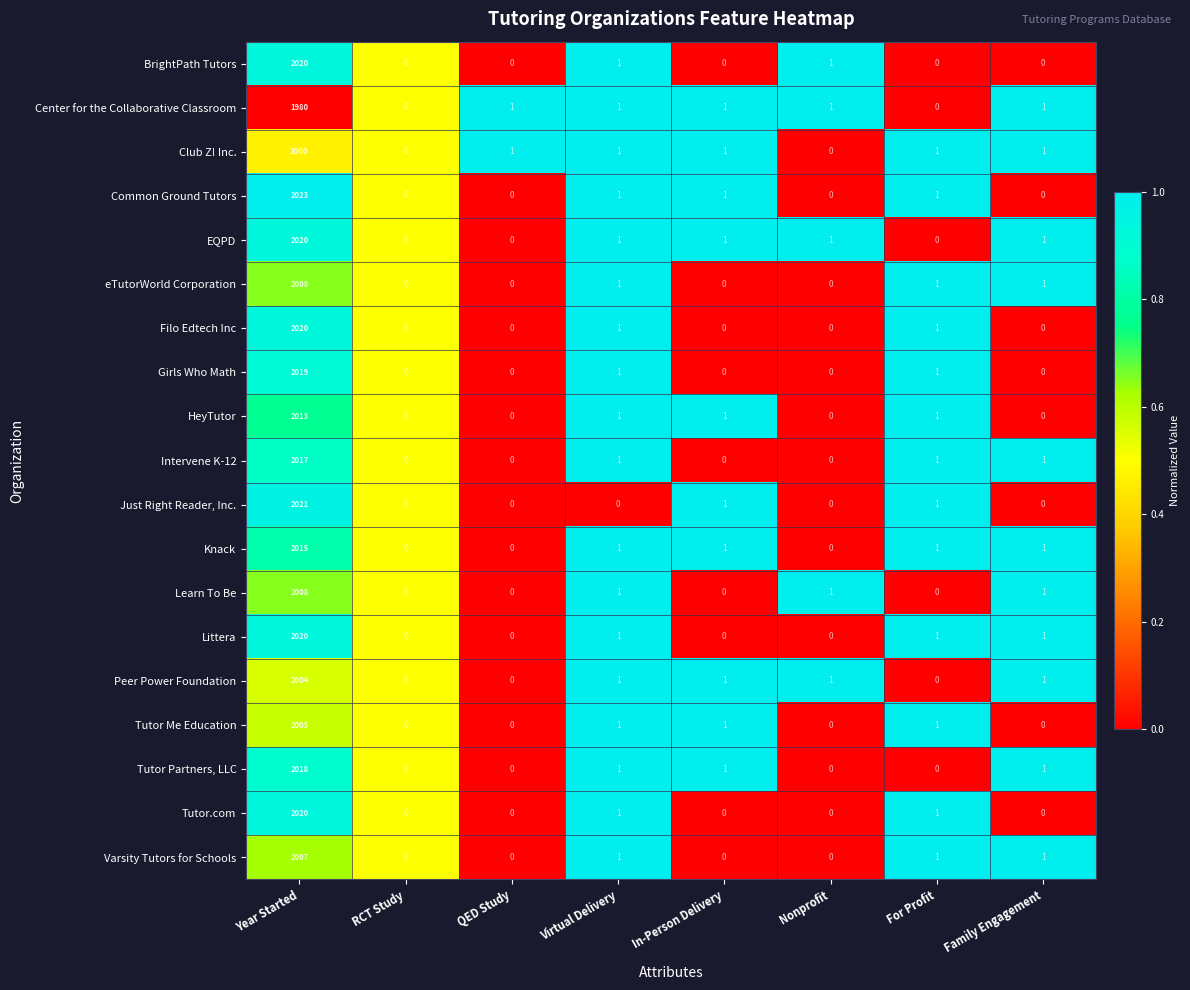

Which series has the largest range (max minus min)?

Common Ground Tutors